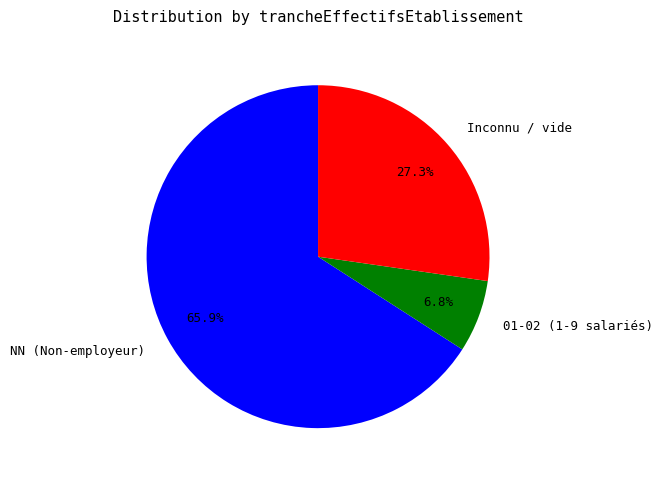

Does any single category account for the majority?

Yes